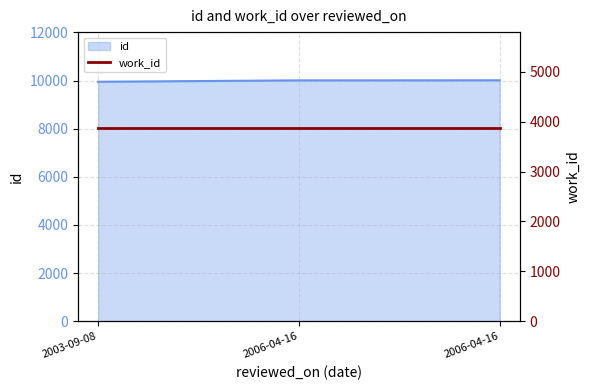

What is the maximum value shown in the chart?

10012